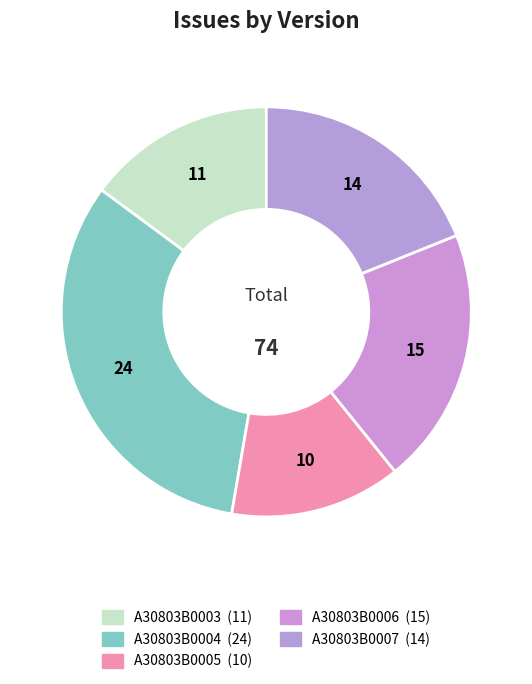

Which category has the smallest portion of the pie?

A30803B0005